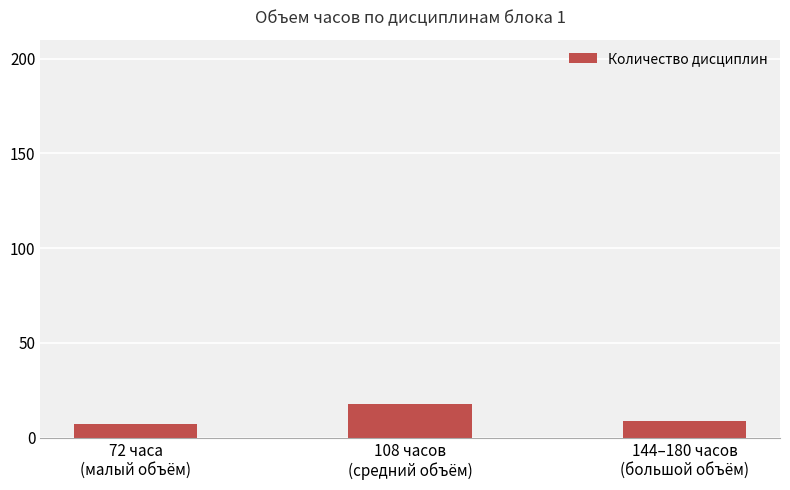

What is the difference between the maximum and minimum values?

11